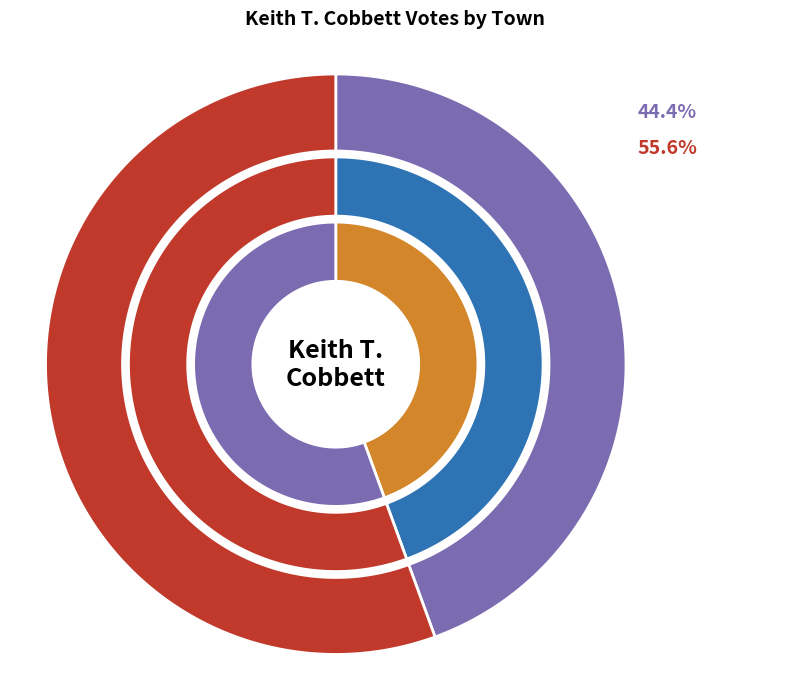

Count the number of slices in the pie.

2